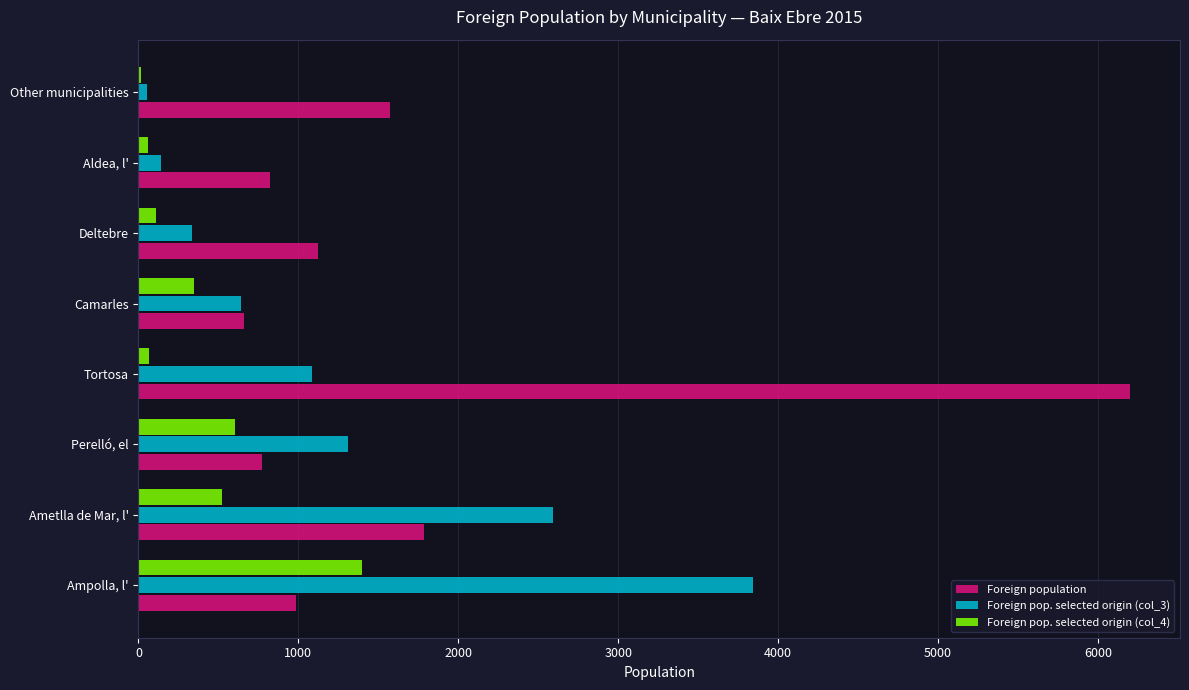

Which series has the largest total across all categories?

Foreign population